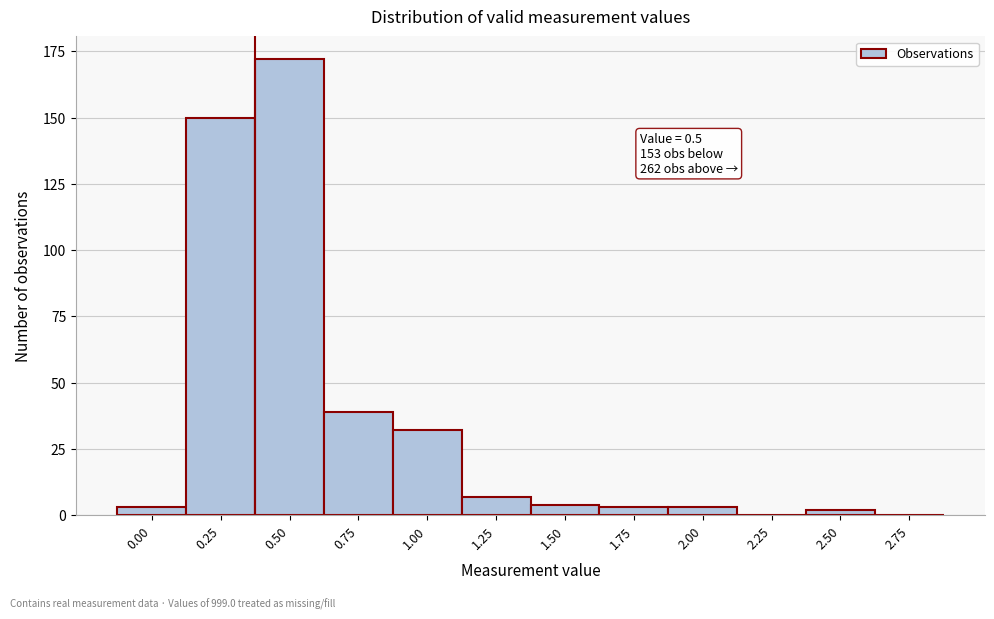

Reading left to right, what are all the values shown in this chart?

0.00=3	0.25=150	0.50=172	0.75=39	1.00=32	1.25=7	1.50=4	1.75=3	2.00=3	2.25=0	2.50=2	2.75=0